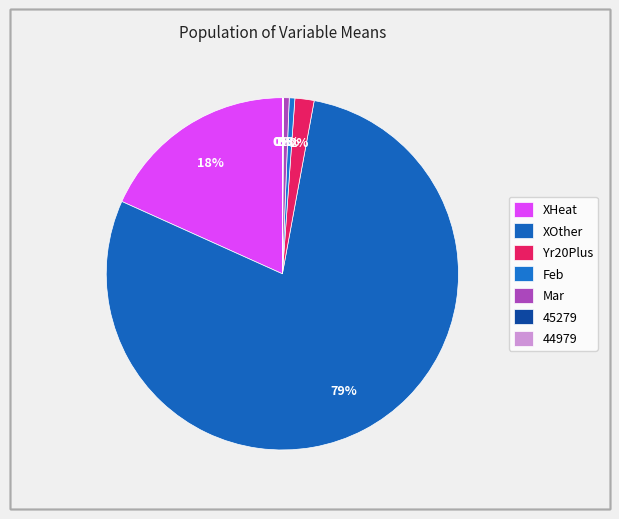

Count the number of slices in the pie.

7